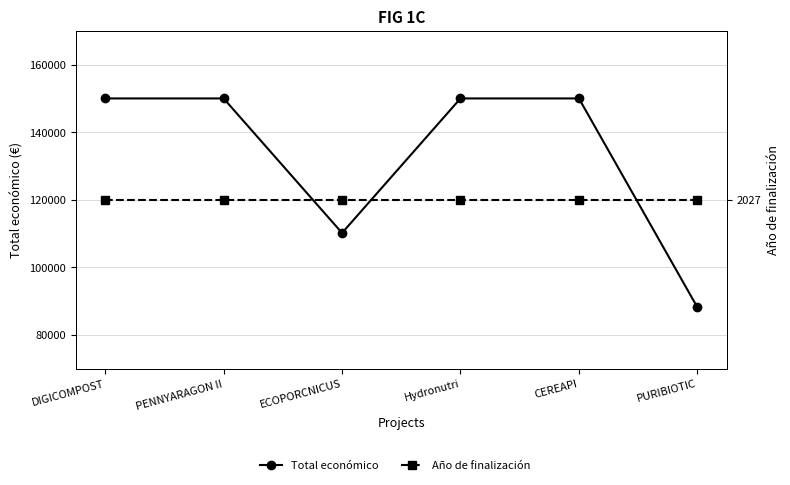

Does the chart display data point markers on the line(s)?

Yes